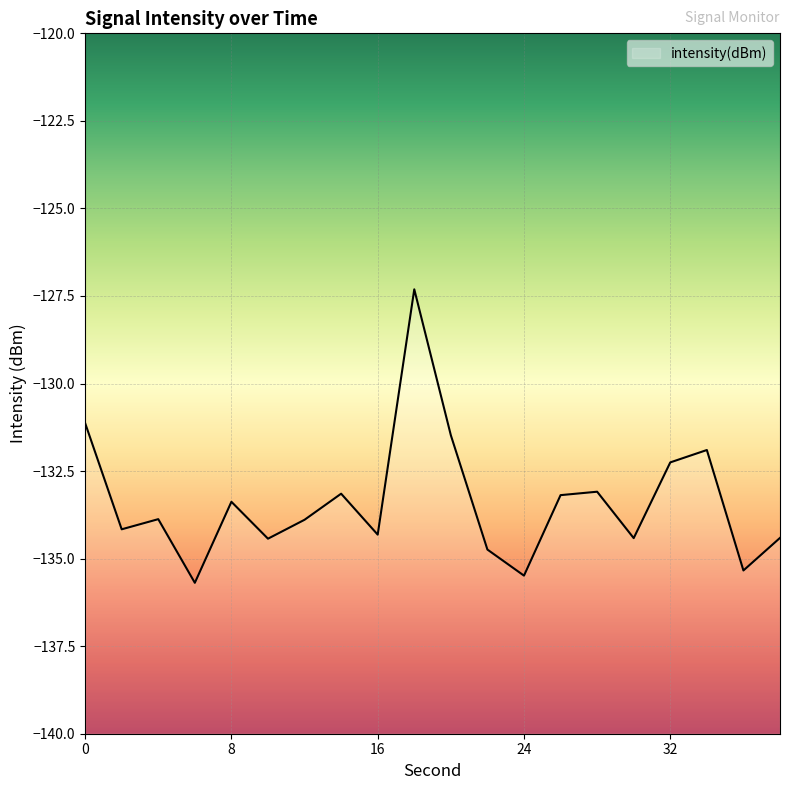

What is the change in value from 18 to 20?

-4.2